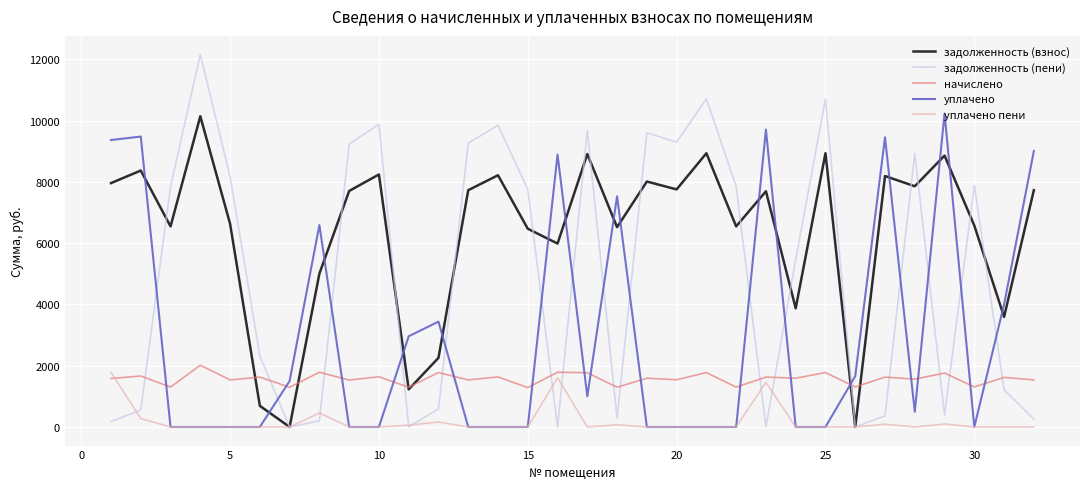

True or false: задолженность (взнос) and уплачено intersect in this chart.

True